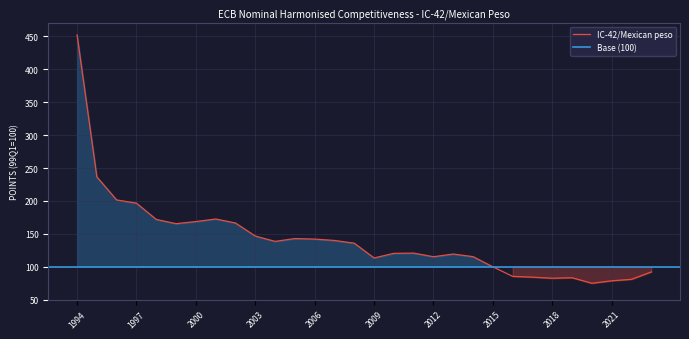

What is the average value?

141.5